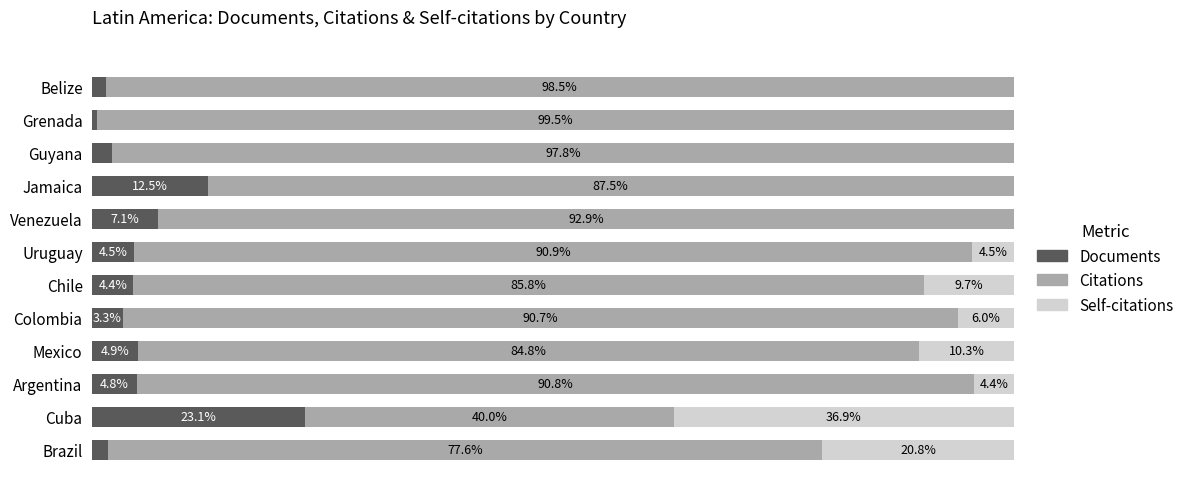

Where is Documents nearest to the value 11?

Jamaica